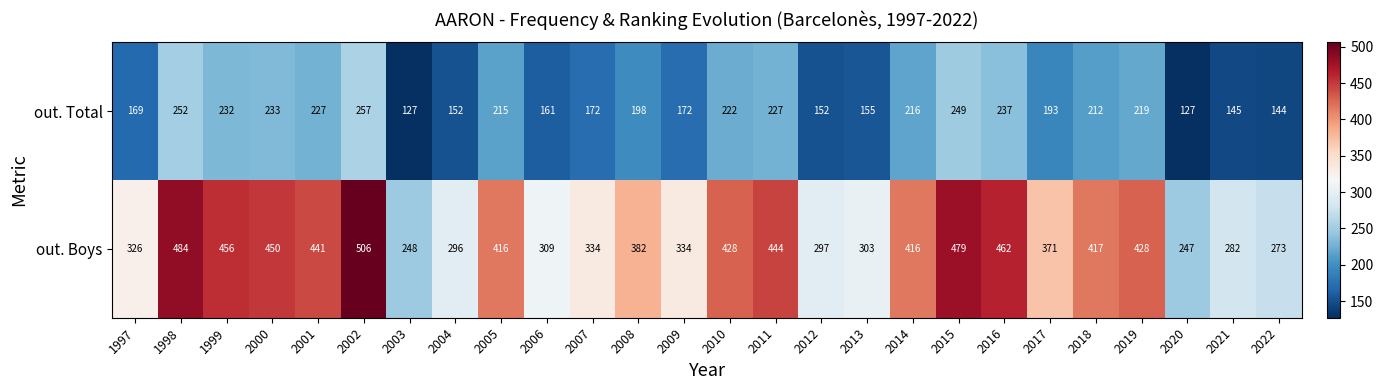

At how many categories does at least one series exceed 169?

26